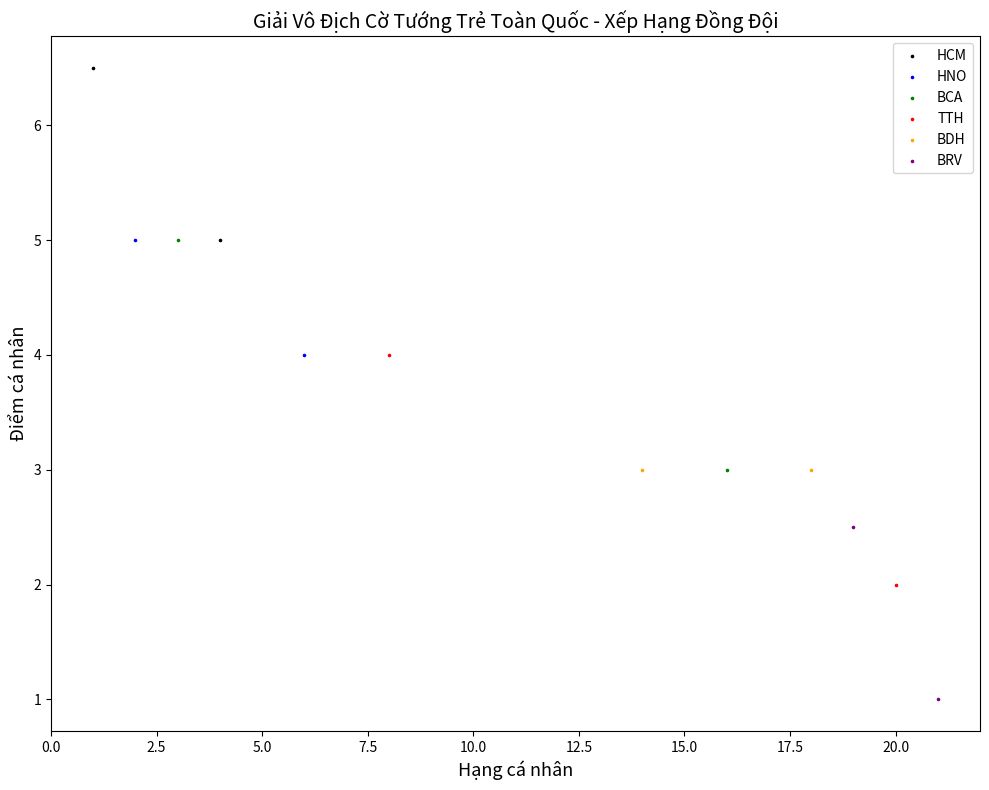

What are all the series names shown in the legend?

HCM, HNO, BCA, TTH, BDH, BRV